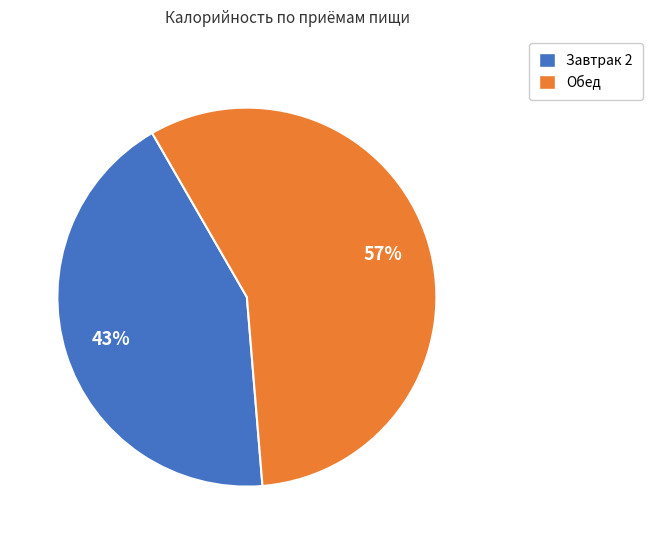

To the nearest percent, what is the combined percentage of Завтрак 2 and Обед?

100%